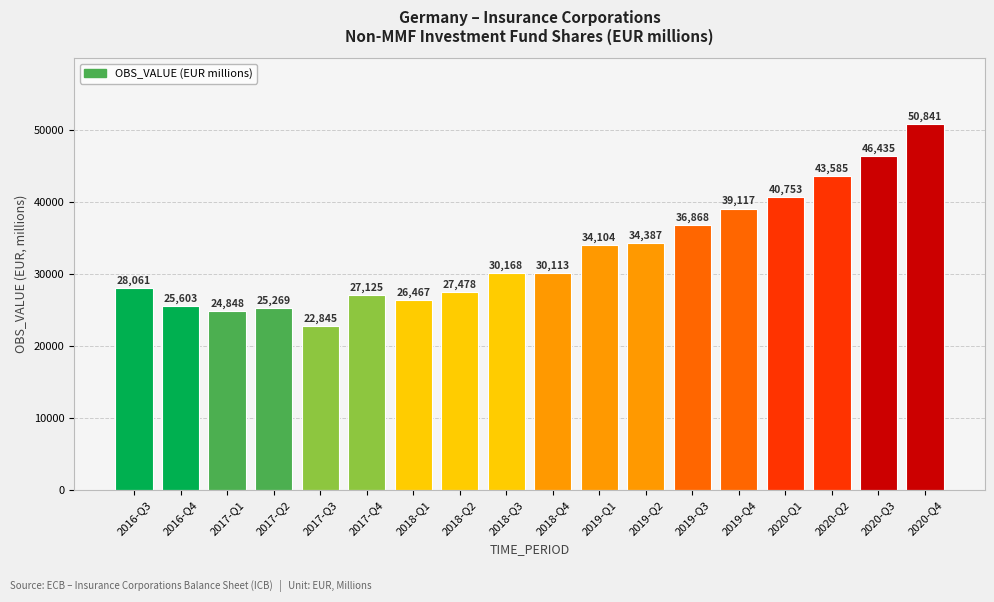

Which has a higher value, 2020-Q4 or 2020-Q1?

2020-Q4